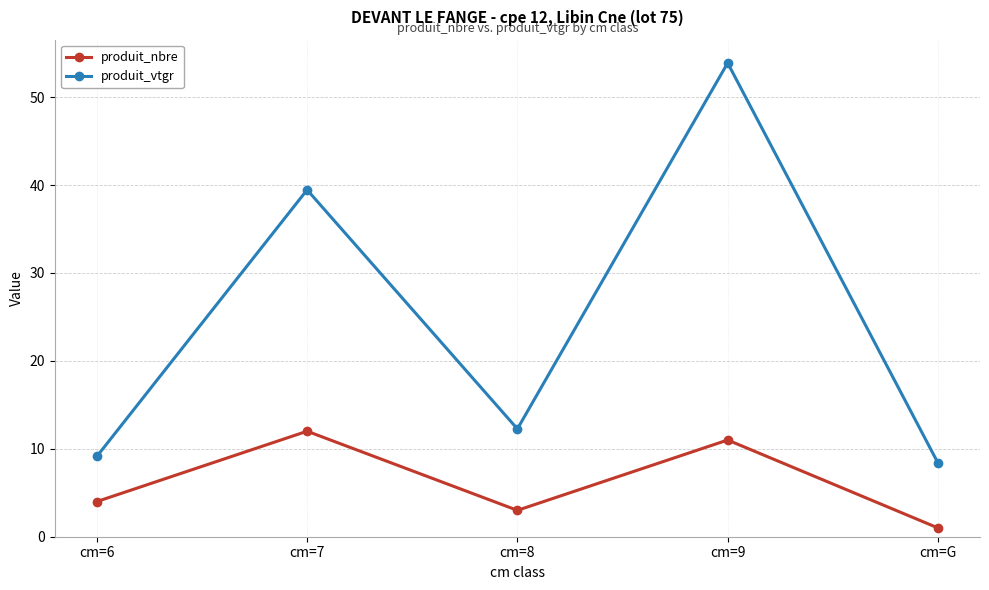

How many lines are shown in the chart?

2